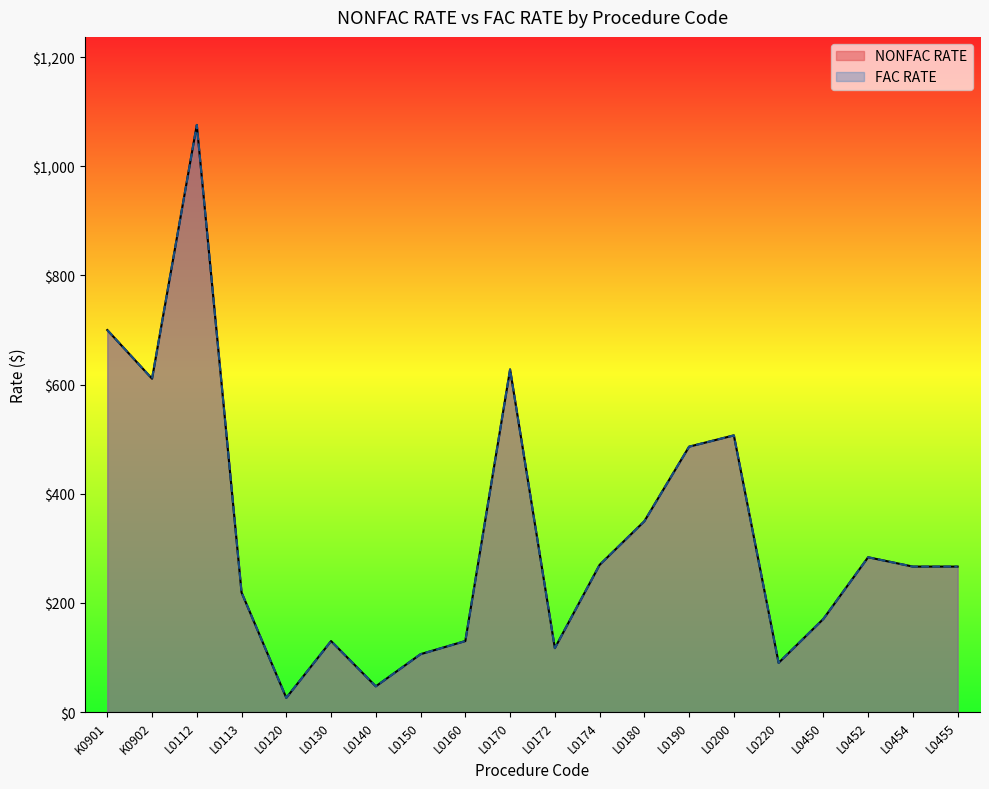

What are all the series names shown in the legend?

NONFAC RATE, FAC RATE